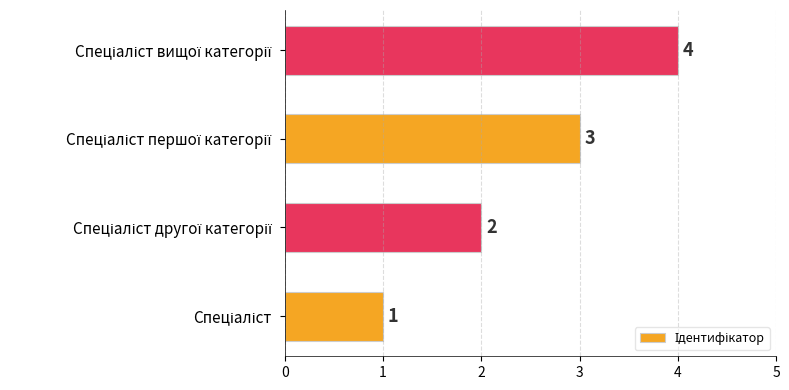

What is the maximum value shown in the chart?

4